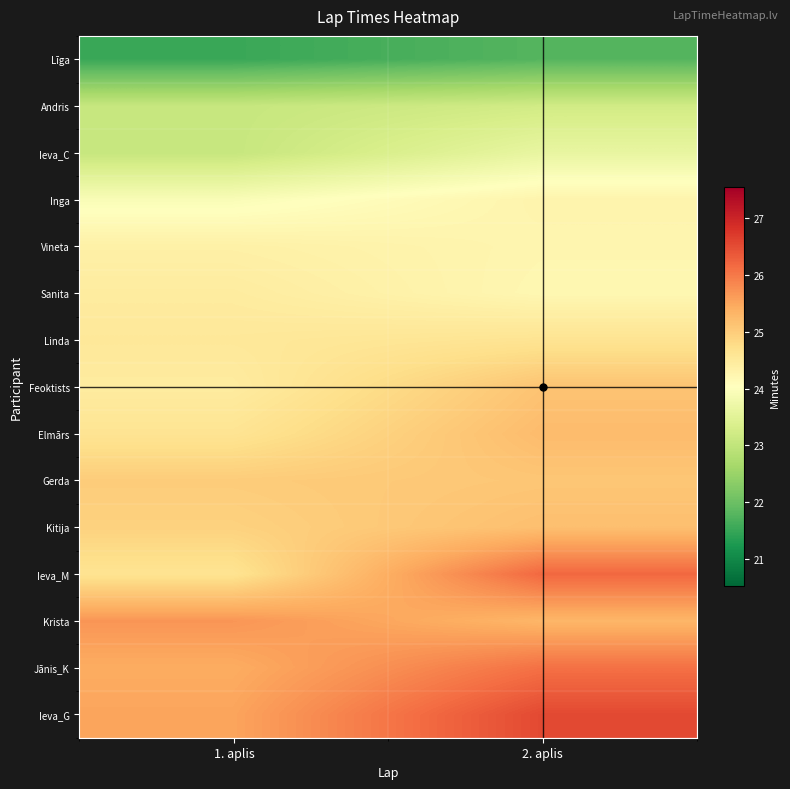

Rank the series at 1. aplis from lowest to highest value.

Līga, Andris, Ieva_C, Inga, Vineta, Sanita, Feoktists, Linda, Elmārs, Ieva_M, Kitija, Gerda, Jānis_K, Ieva_G, Krista